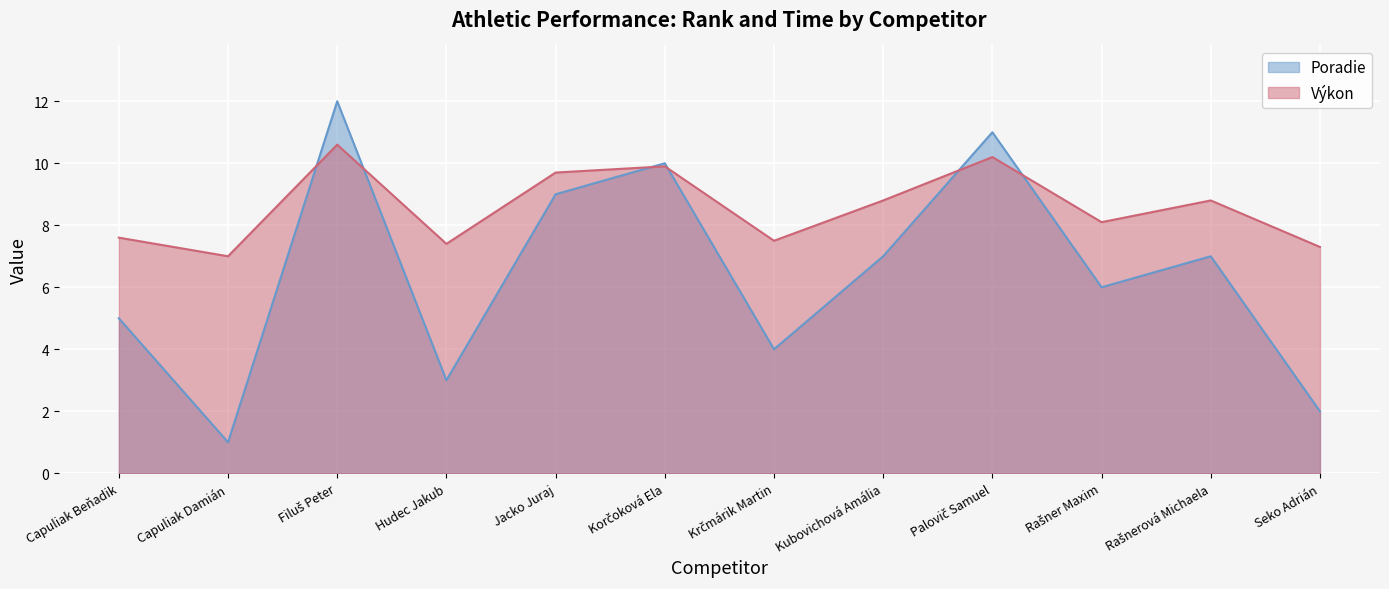

What are all the series names shown in the legend?

Poradie, Výkon